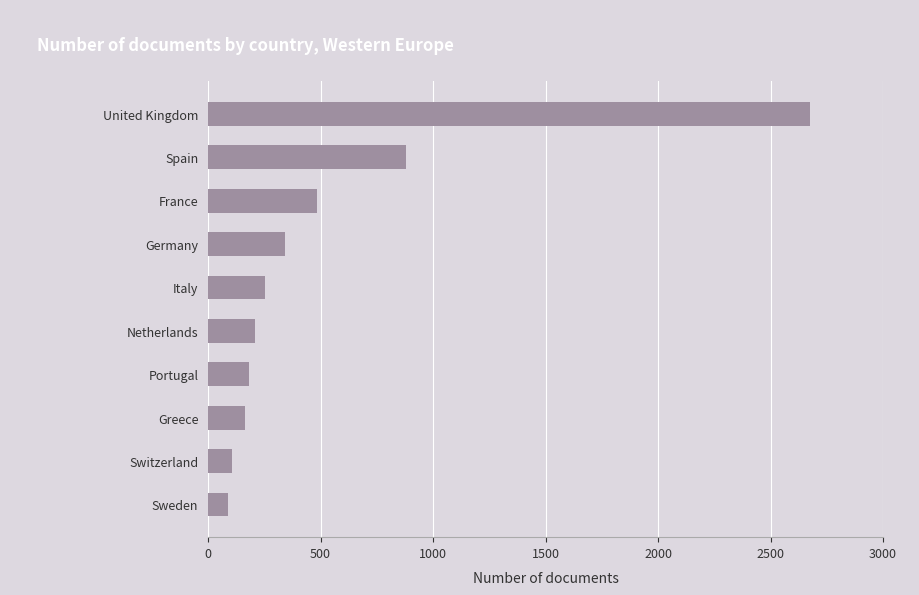

Reading top to bottom, extract all data points from this chart.

United Kingdom=2676	Spain=880	France=486	Germany=340	Italy=252	Netherlands=211	Portugal=182	Greece=165	Switzerland=106	Sweden=87